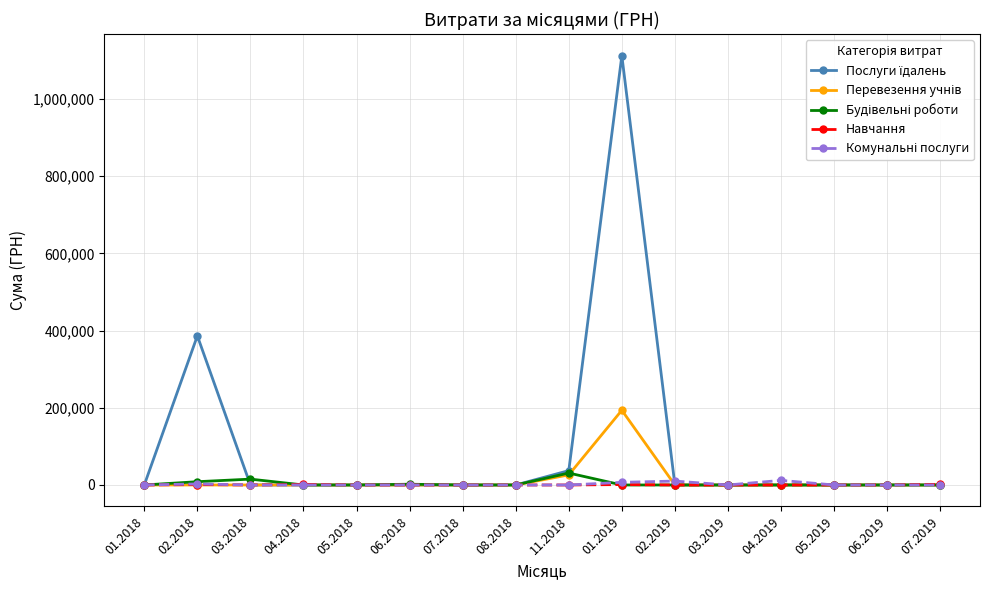

At which category is the sum across all series the highest?

01.2019